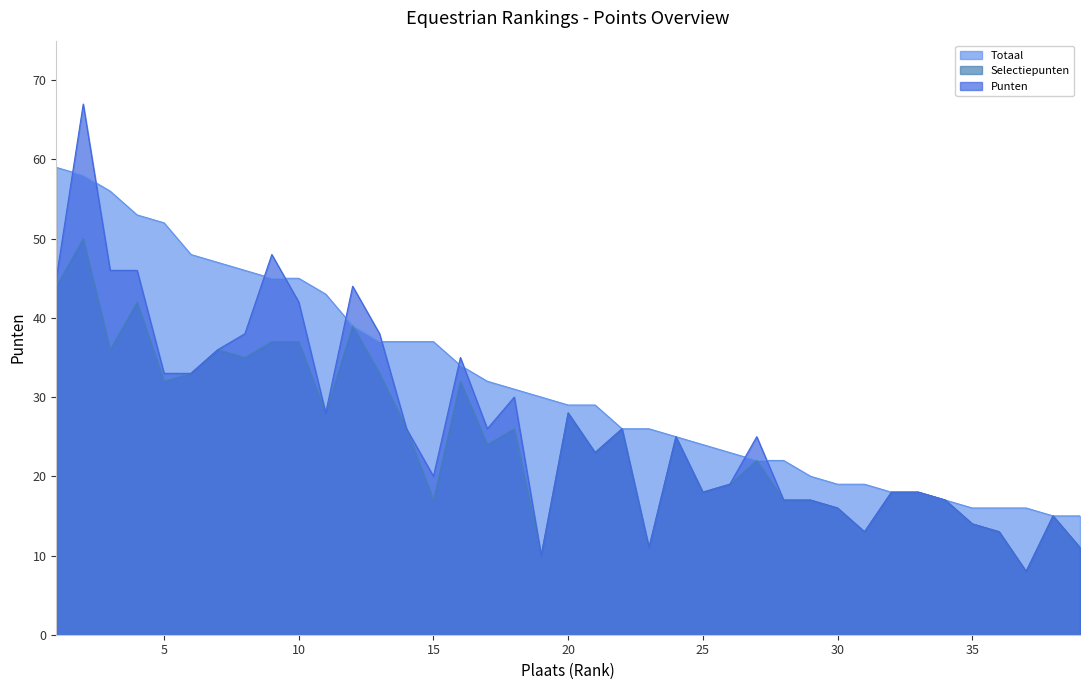

Reading right to left, what are all the values shown in this chart?

Selectiepunten: 39=11	38=15	37=8	36=13	35=14	34=17	33=18	32=18	31=13	30=16	29=17	28=17	27=22	26=19	25=18	24=25	23=11	22=26	21=23	20=28	19=10	18=26	17=24	16=32	15=17	14=26	13=33	12=39	11=28	10=37	9=37	8=35	7=36	6=33	5=32	4=42	3=36	2=50	1=44
Totaal: 39=15	38=15	37=16	36=16	35=16	34=17	33=18	32=18	31=19	30=19	29=20	28=22	27=22	26=23	25=24	24=25	23=26	22=26	21=29	20=29	19=30	18=31	17=32	16=34	15=37	14=37	13=37	12=39	11=43	10=45	9=45	8=46	7=47	6=48	5=52	4=53	3=56	2=58	1=59
Punten: 39=11	38=15	37=8	36=13	35=14	34=17	33=18	32=18	31=13	30=16	29=17	28=17	27=25	26=19	25=18	24=25	23=11	22=26	21=23	20=28	19=10	18=30	17=26	16=35	15=20	14=26	13=38	12=44	11=28	10=42	9=48	8=38	7=36	6=33	5=33	4=46	3=46	2=67	1=45